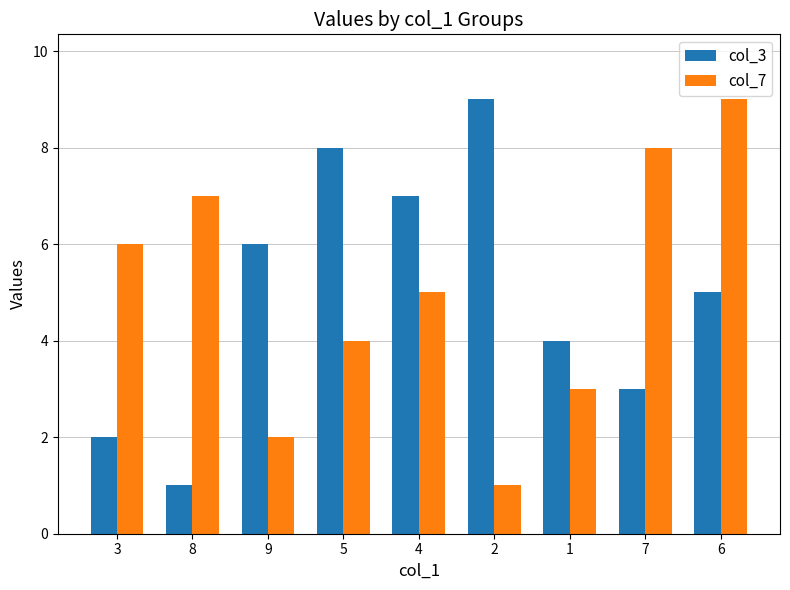

What are all the series names shown in the legend?

col_3, col_7